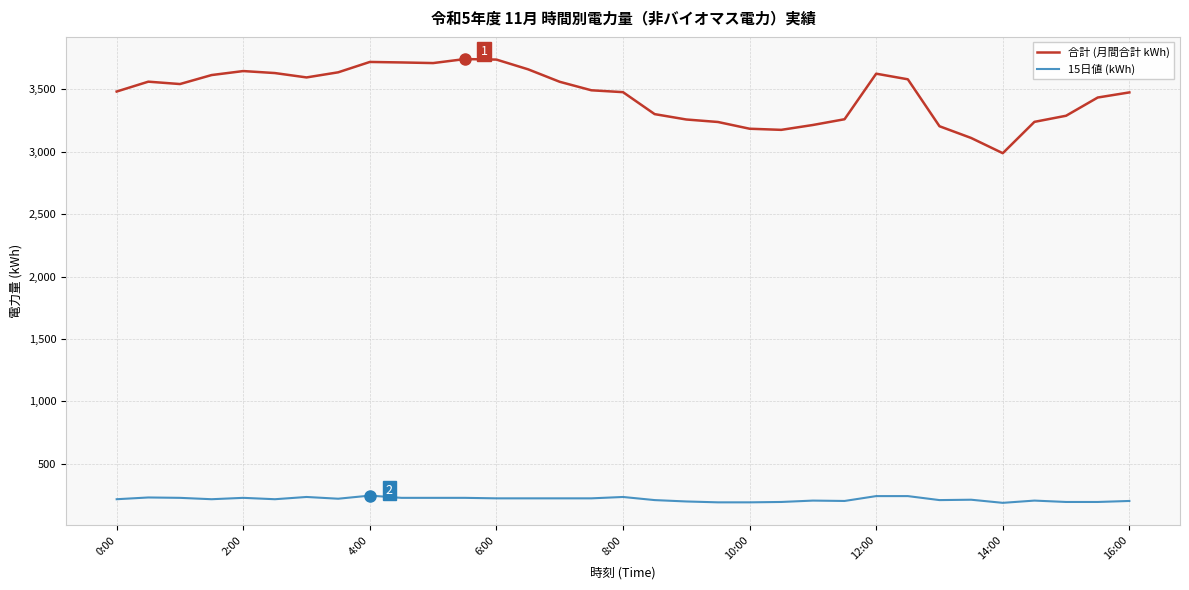

List the series in order of their overall mean, highest first.

合計 (月間合計 kWh), 15日値 (kWh)